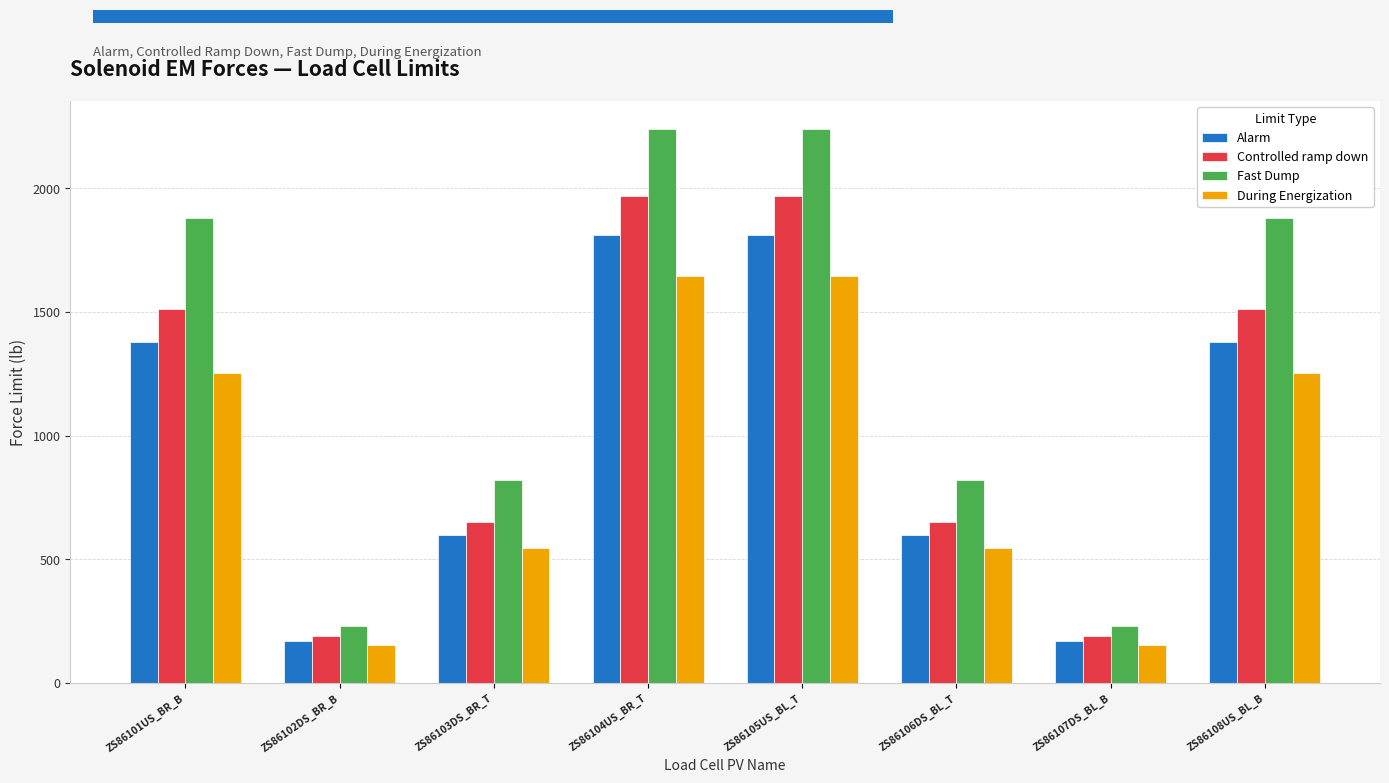

Which series has the largest total across all categories?

Fast Dump